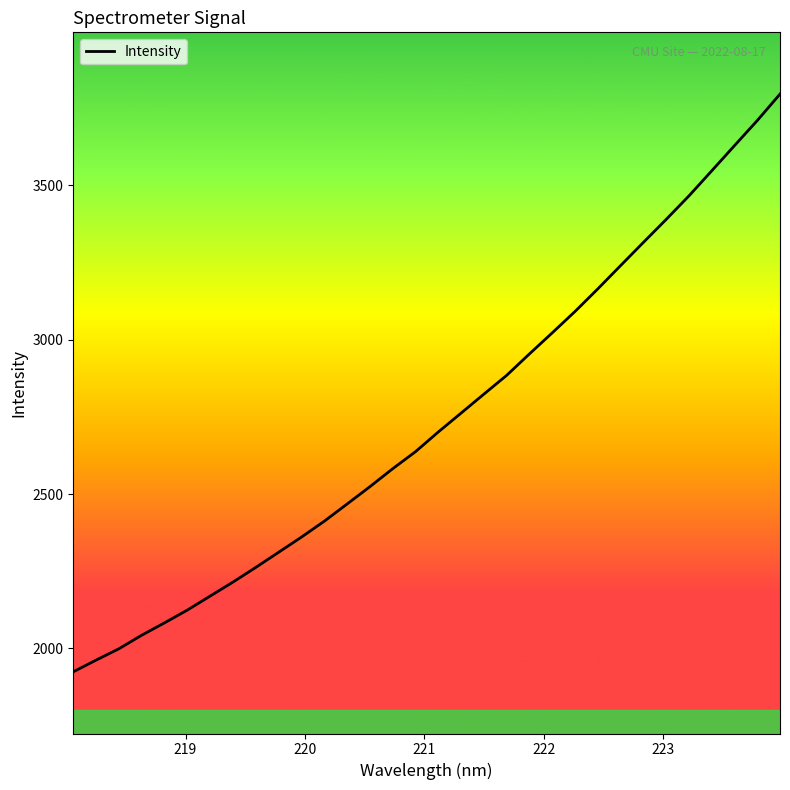

What is the minimum value shown in the chart?

1924.1